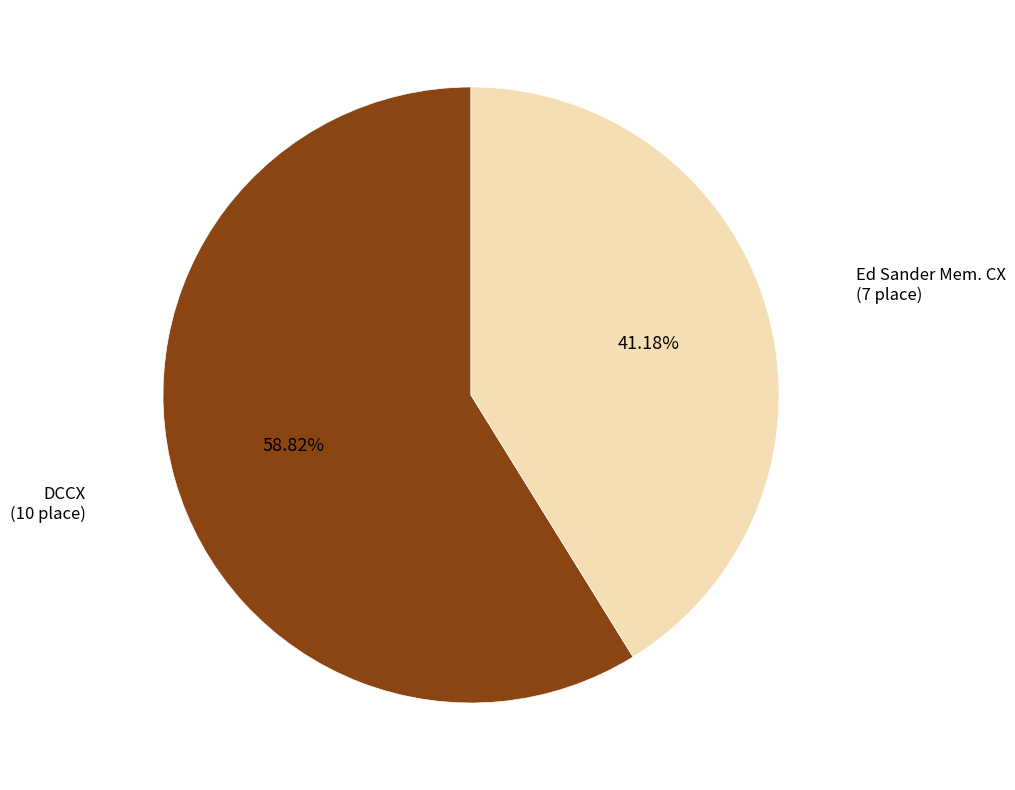

How many segments does this pie chart have?

2